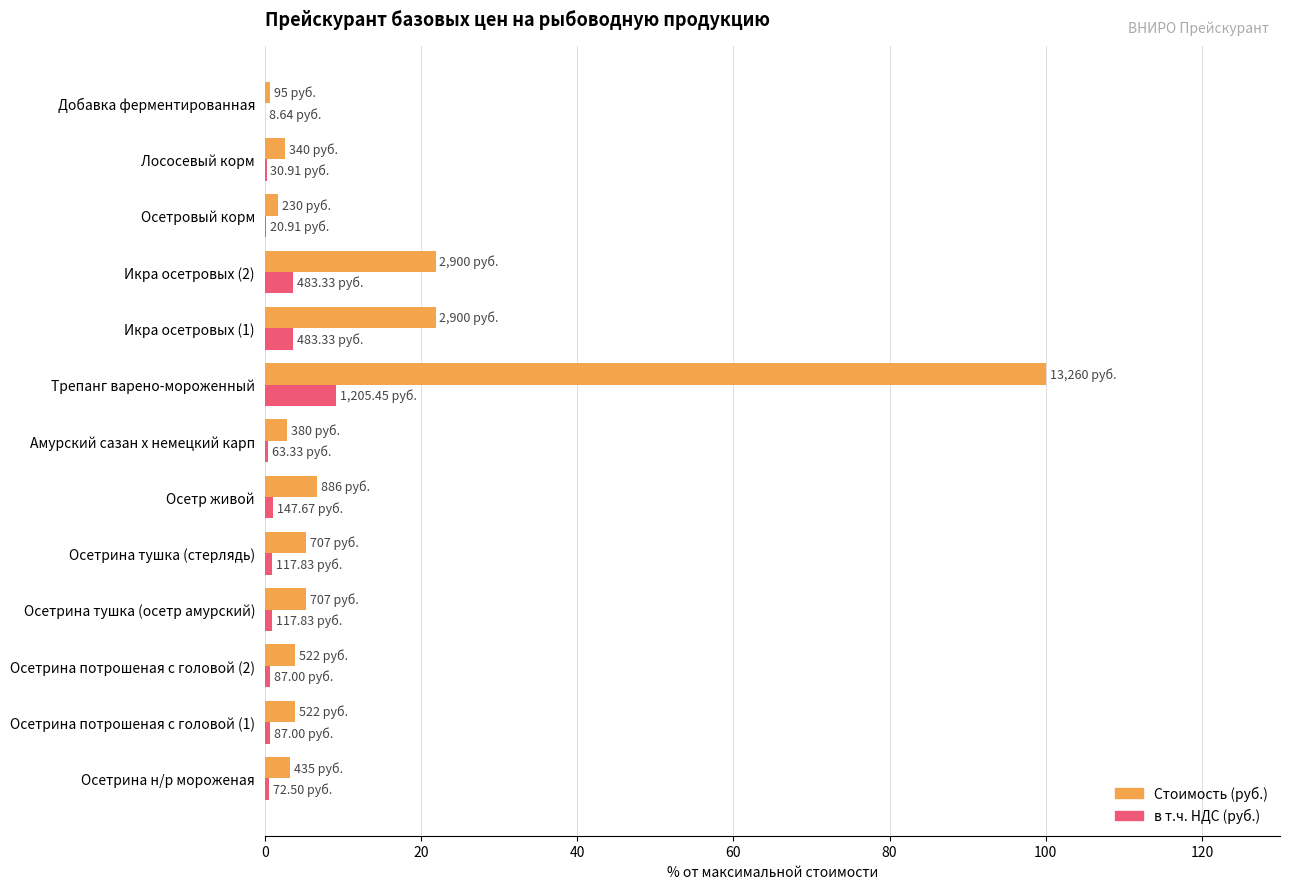

At which category is the sum across all series the highest?

Трепанг варено-мороженный